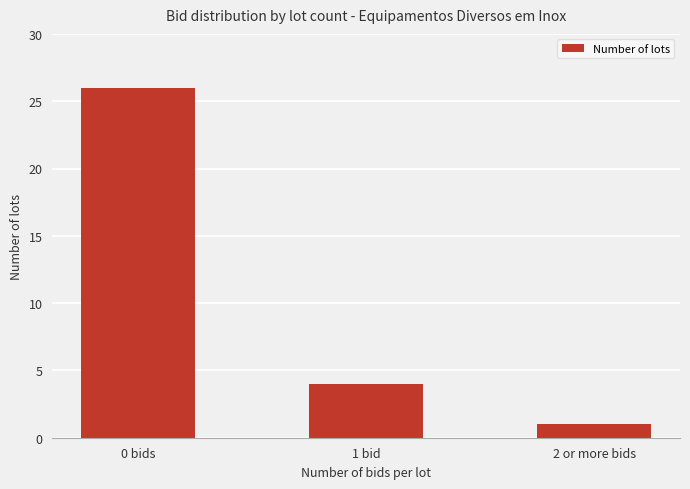

What is the sum of all values?

31